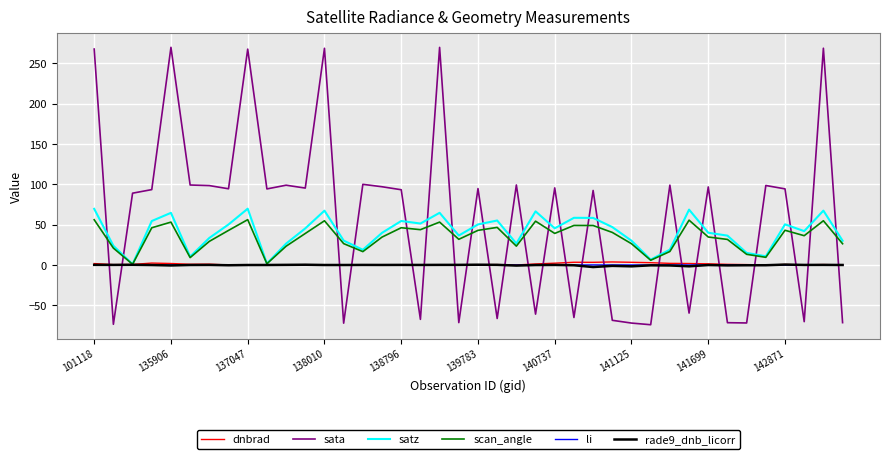

Which series has the widest spread of values?

sata